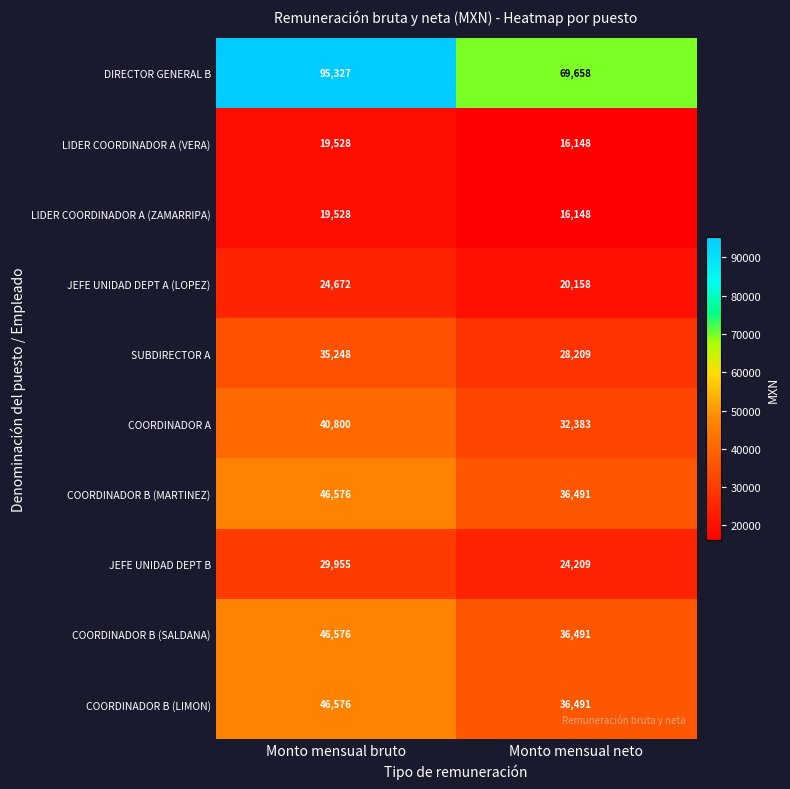

Rank the categories by LIDER COORDINADOR A (VERA) value from highest to lowest.

Monto mensual bruto, Monto mensual neto